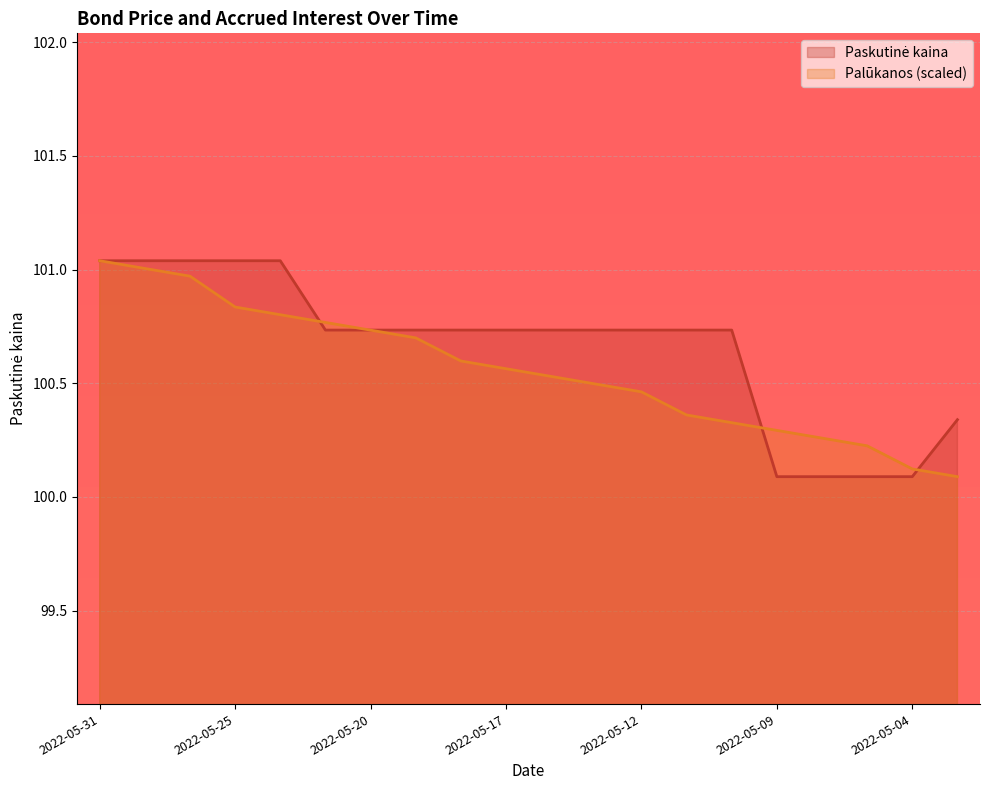

What is the lowest value of the Palūkanos (scaled) series?

100.1